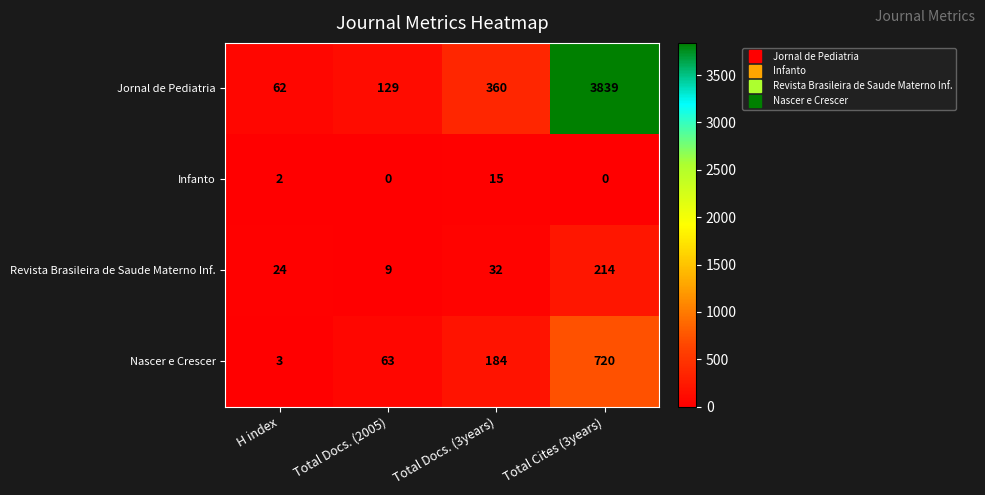

At which label is Jornal de Pediatria closest to 1950?

Total Docs. (3years)